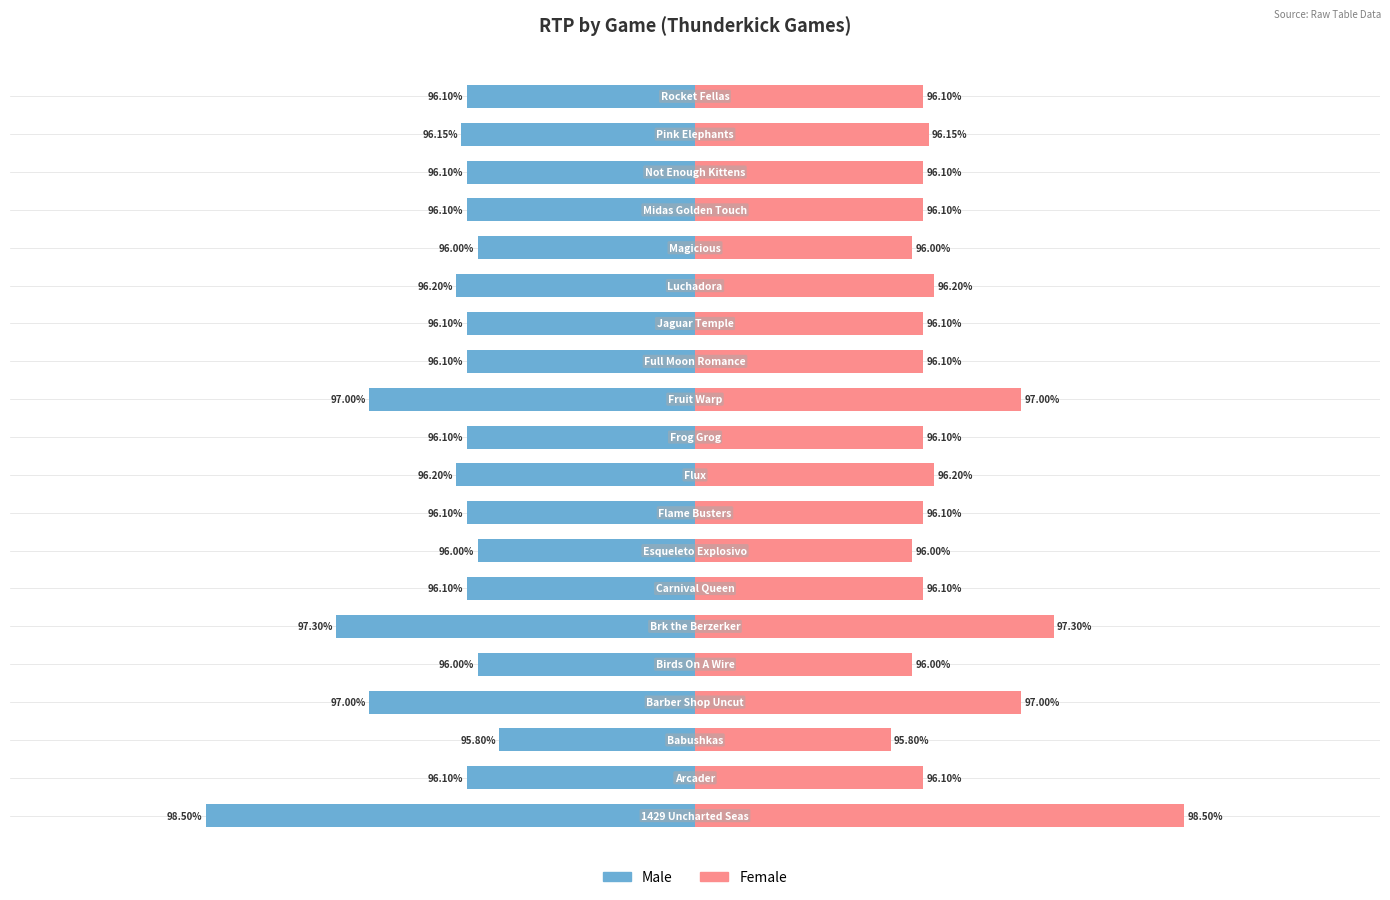

How many data points in Male are above -34?

4